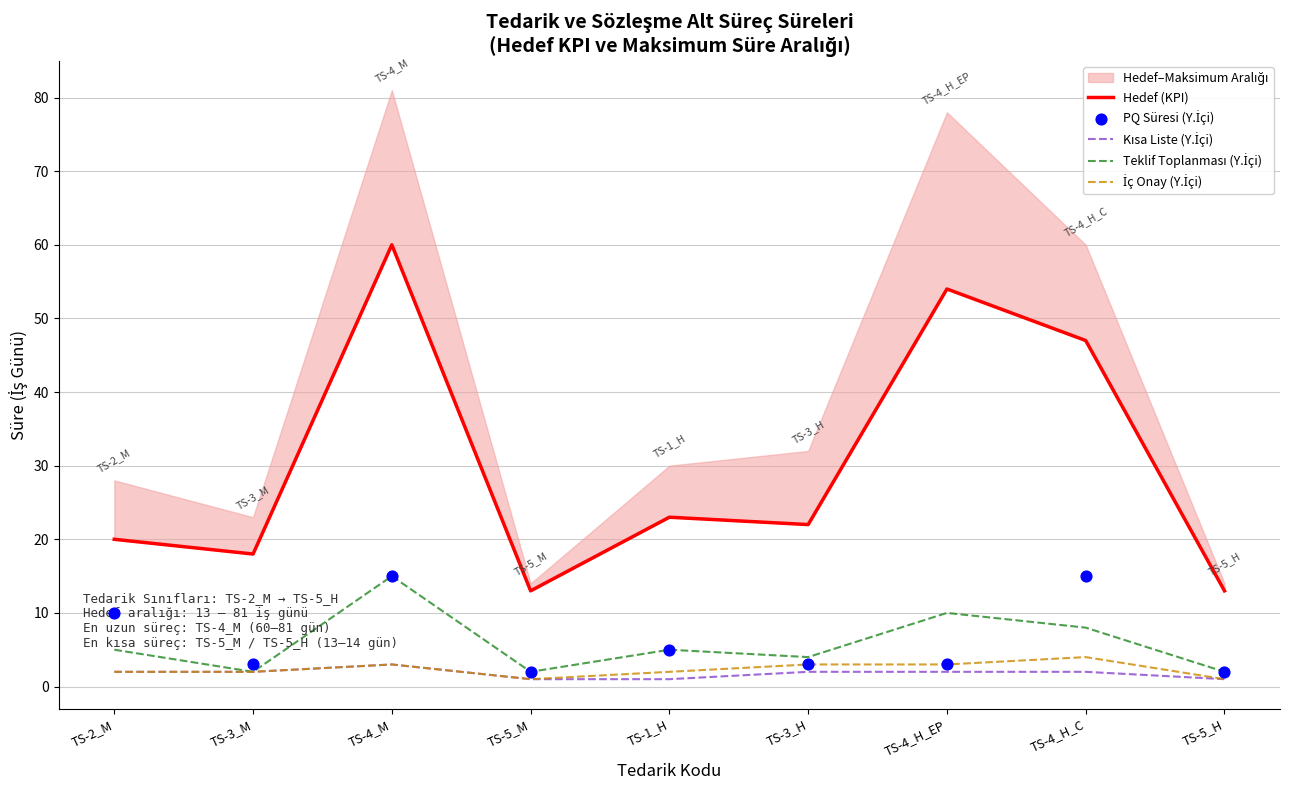

Which series has the largest total across all categories?

Hedef (KPI)